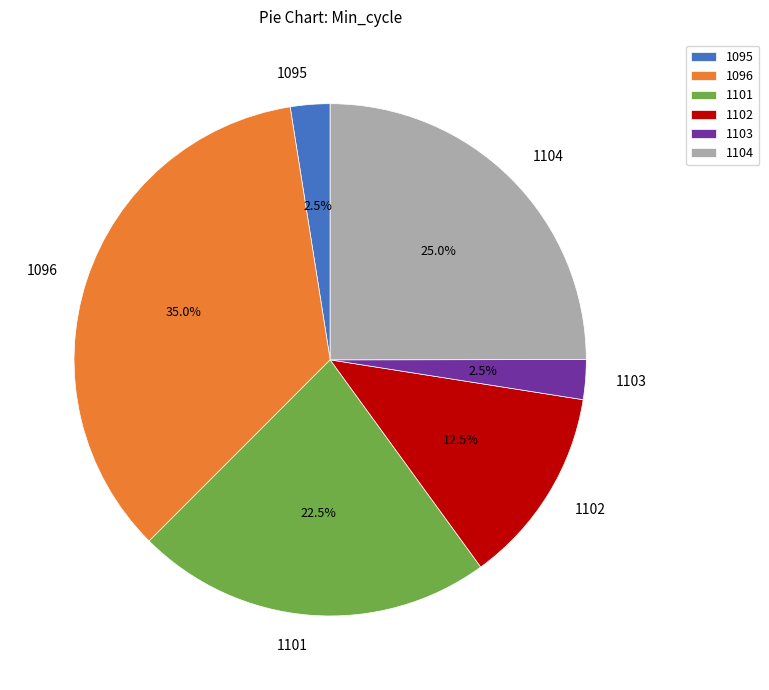

How many slices are in this pie chart?

6